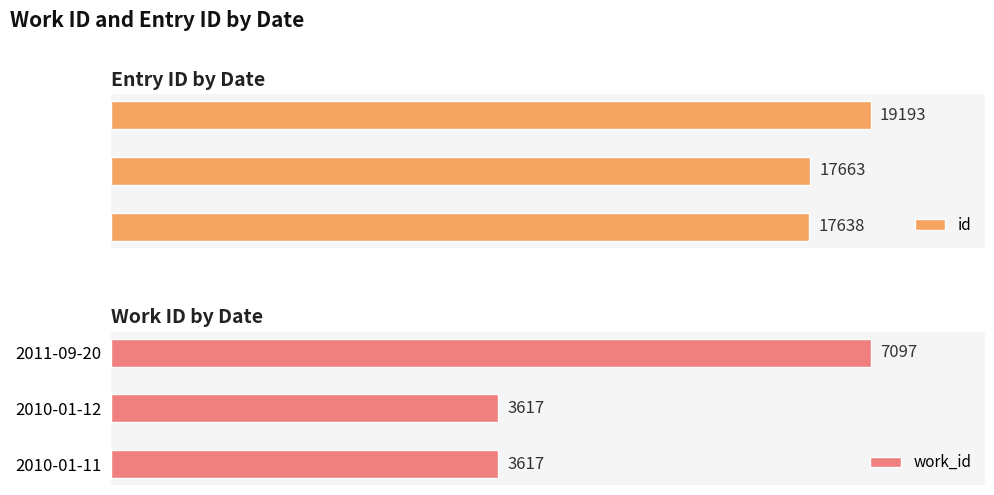

Rank the categories by id value from lowest to highest.

2010-01-11, 2010-01-12, 2011-09-20